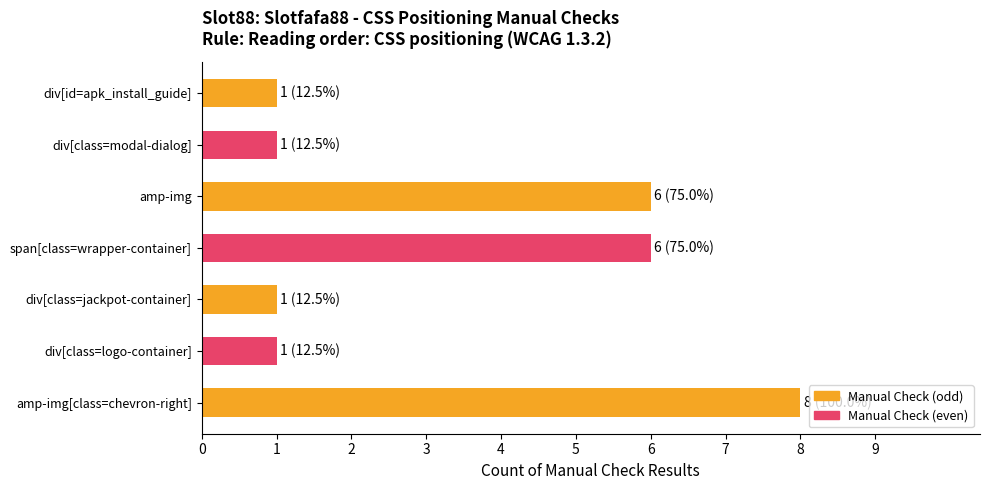

Which category has the highest value across all series?

amp-img[class=chevron-right]